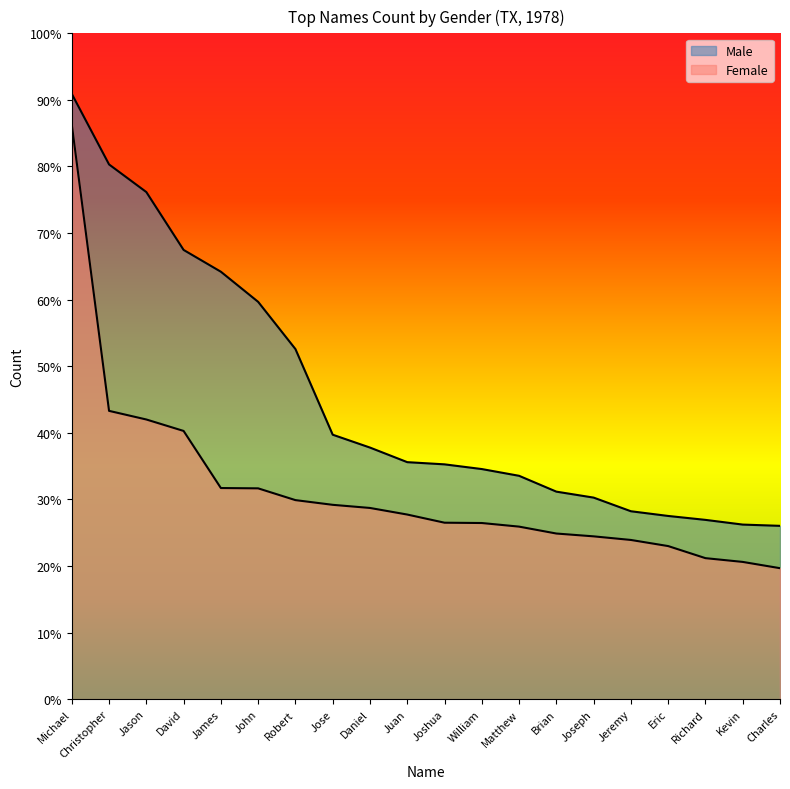

Which category has the lowest value in the Male series?

Charles